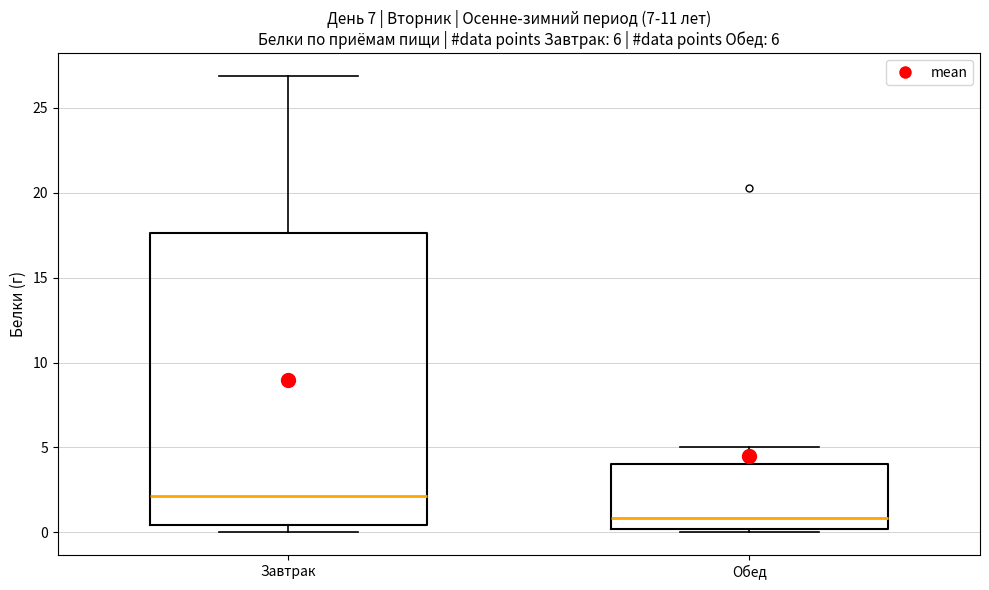

Comparing the boxes themselves (not the whiskers), which one is the tallest?

Завтрак